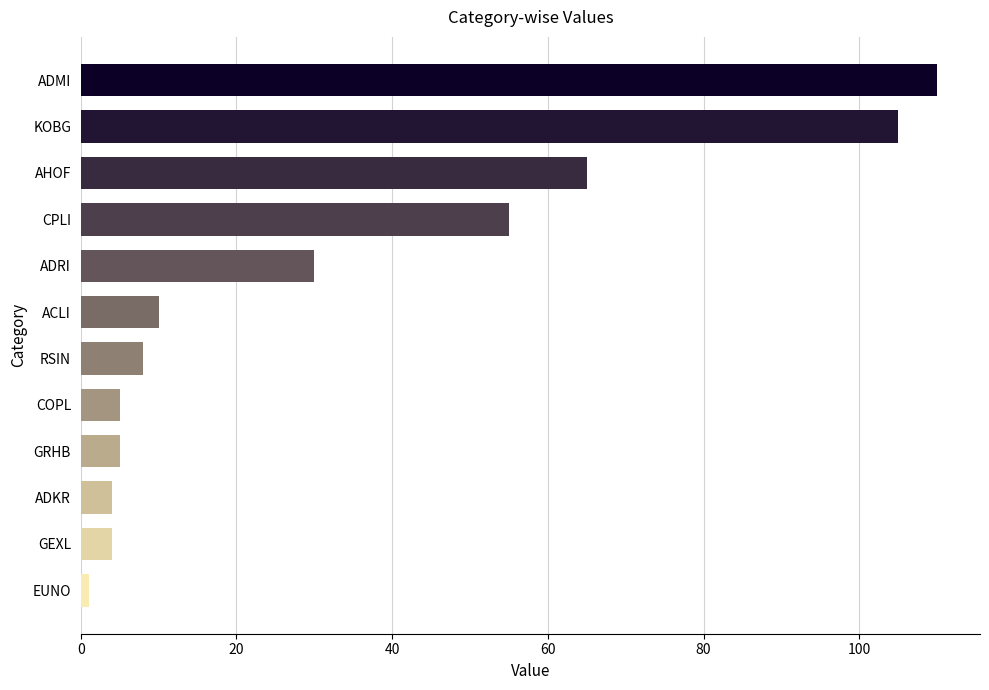

How many categories are shown in the chart?

12